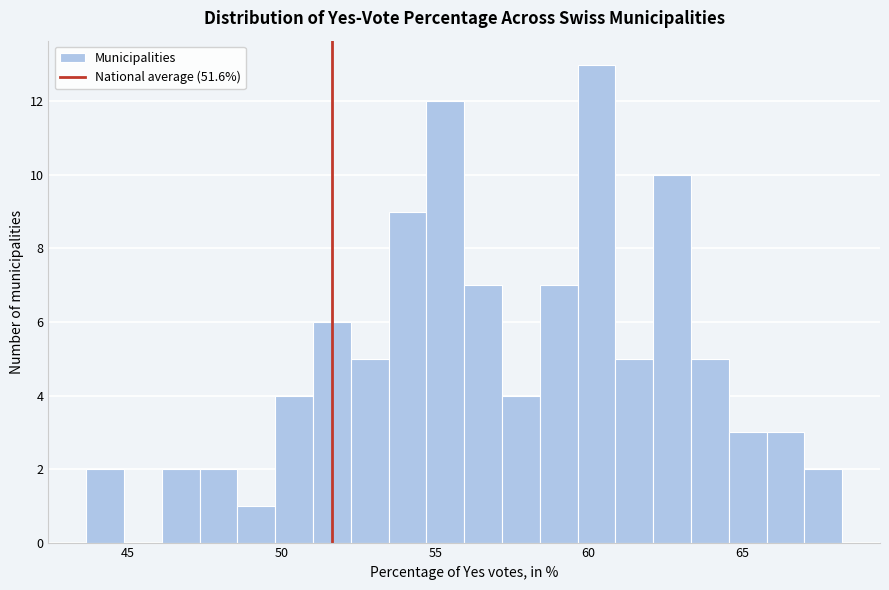

Read against the x-axis, roughly where is the centre of the tallest bar?

60.5